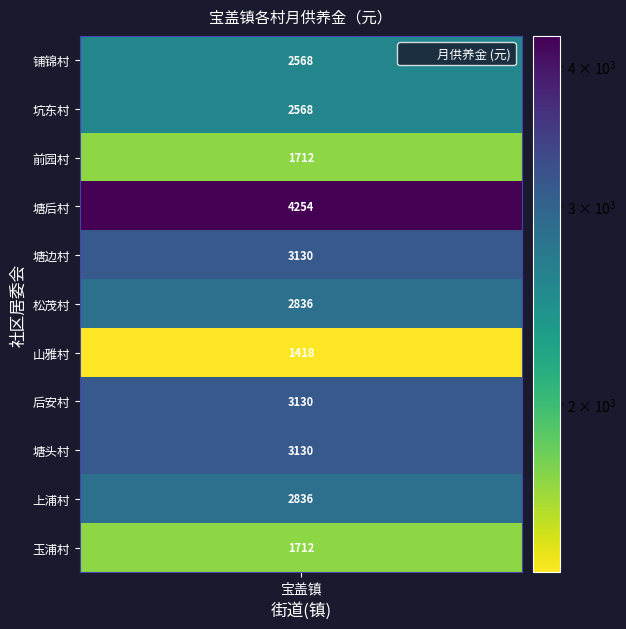

Reading left to right, list all the values displayed in this chart.

铺锦村=2568	坑东村=2568	前园村=1712	塘后村=4254	塘边村=3130	松茂村=2836	山雅村=1418	后安村=3130	塘头村=3130	上浦村=2836	玉浦村=1712